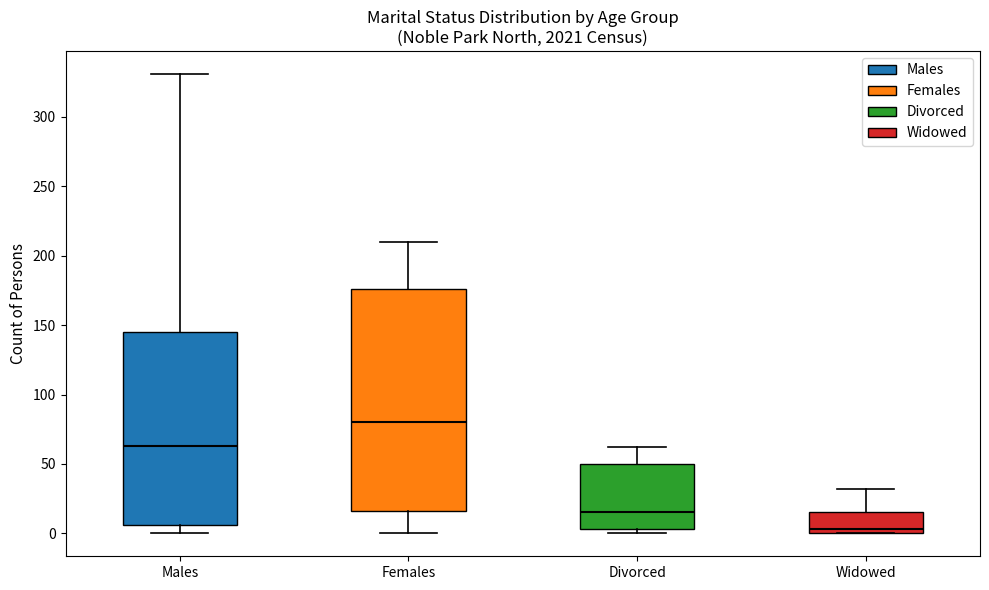

Where does the median line of the box for Divorced sit on the y-axis? The values are not printed on the chart, so give them approximately, as read against the axis.

15